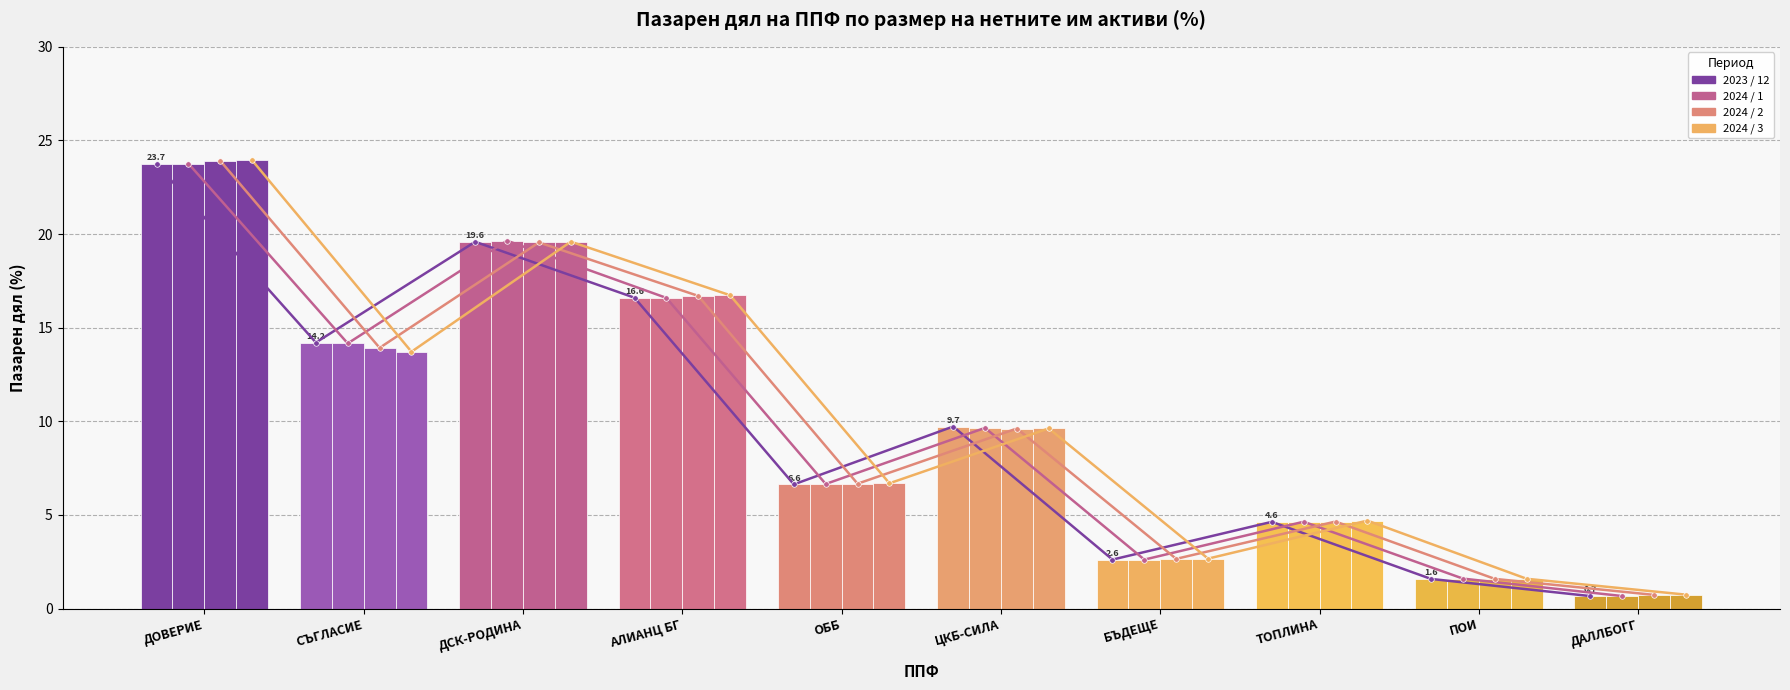

At how many categories does at least one series exceed 1?

9